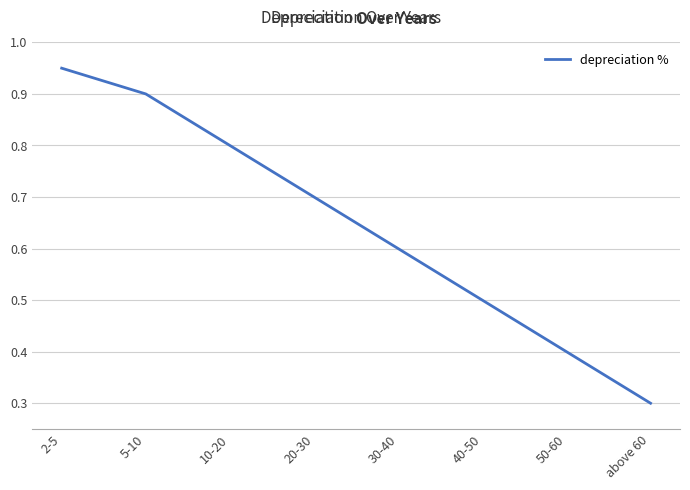

List the labels in order of value, smallest first.

above 60, 50-60, 40-50, 30-40, 20-30, 10-20, 5-10, 2-5